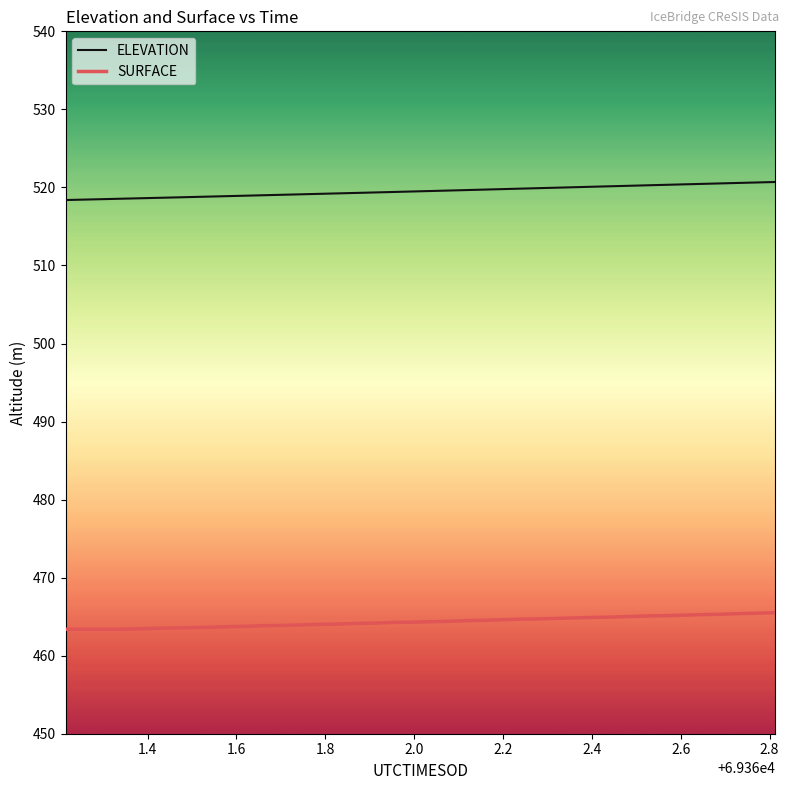

What is the maximum value shown in the chart?

520.7